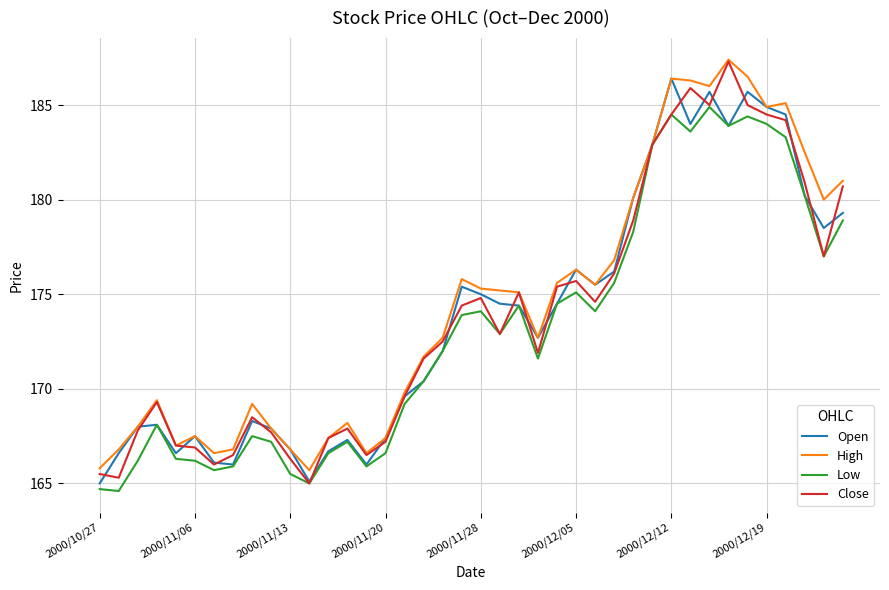

What is the minimum value for Close?

165.0